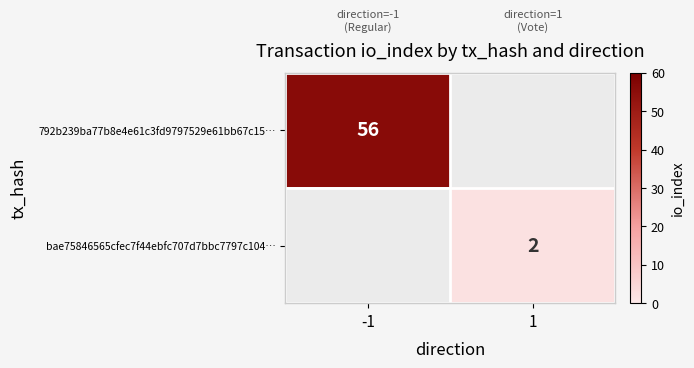

What is the difference between the highest and lowest values at 1?

2